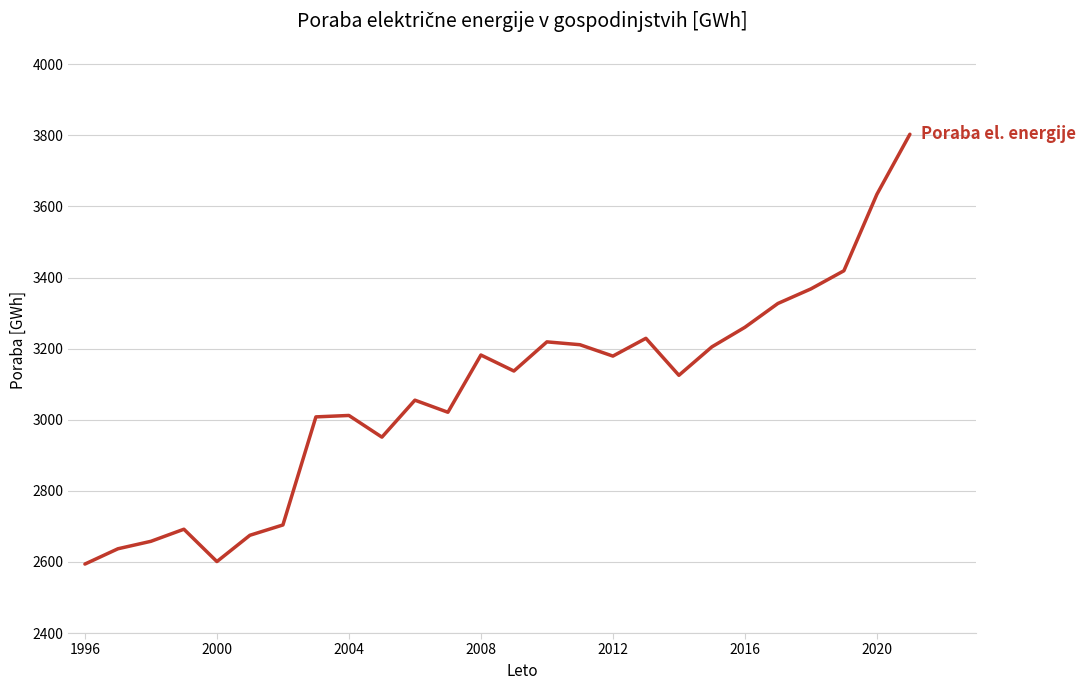

What is the greatest value displayed?

3803